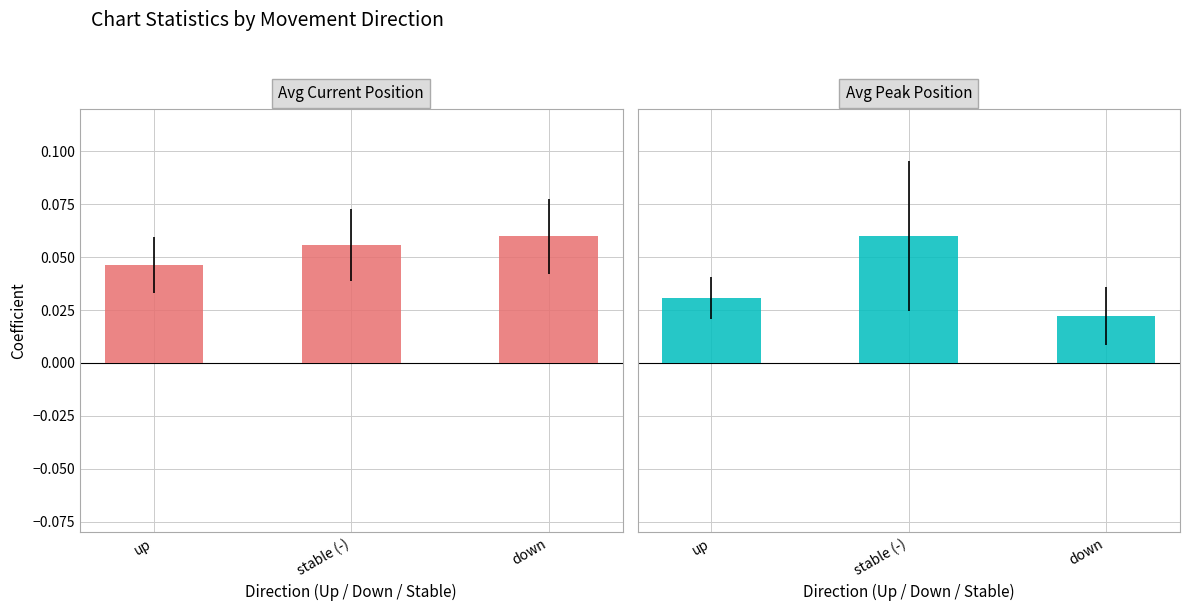

At which category is the sum across all series the highest?

stable (-)